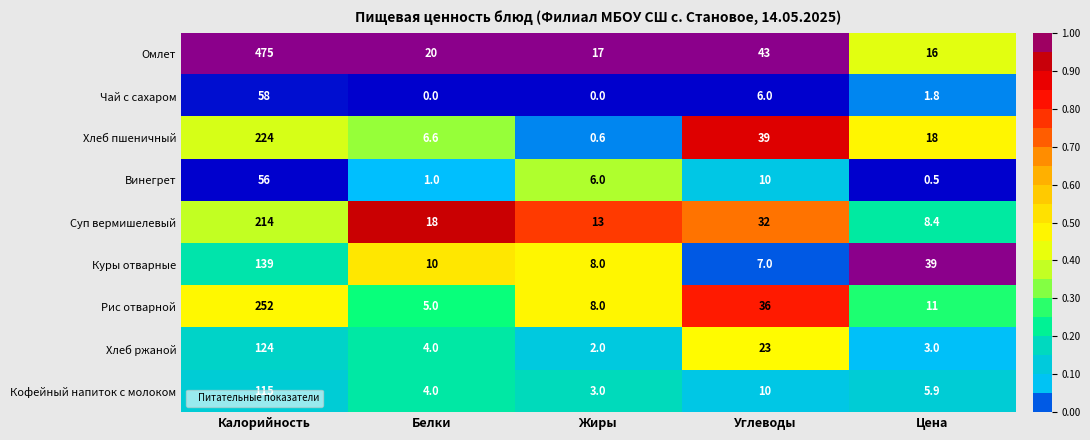

How many data points does each series have?

5